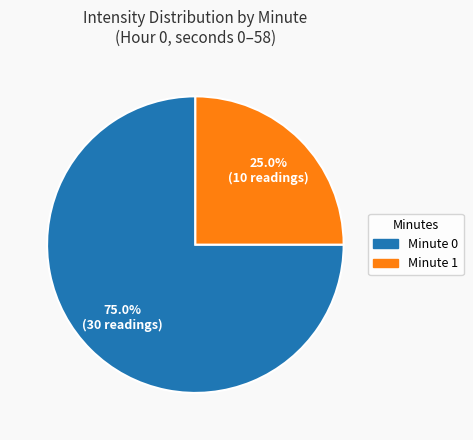

What portion of the pie excludes Minute 0?

25.0%